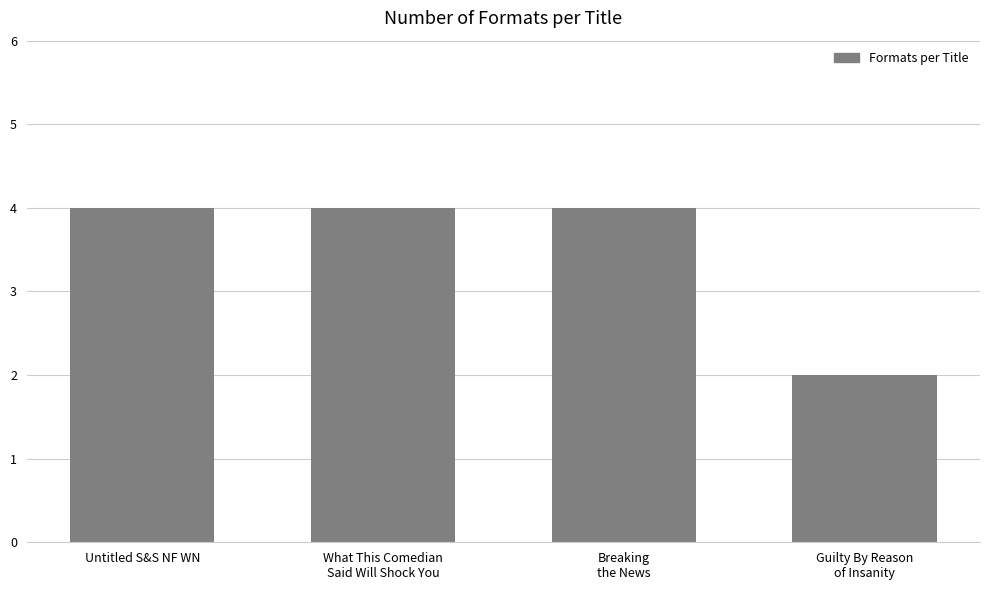

How many categories are shown in the chart?

4